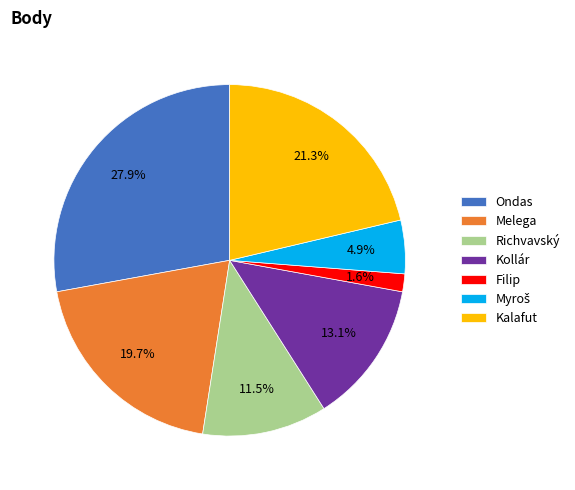

What portion of the pie excludes Melega?

80.3%